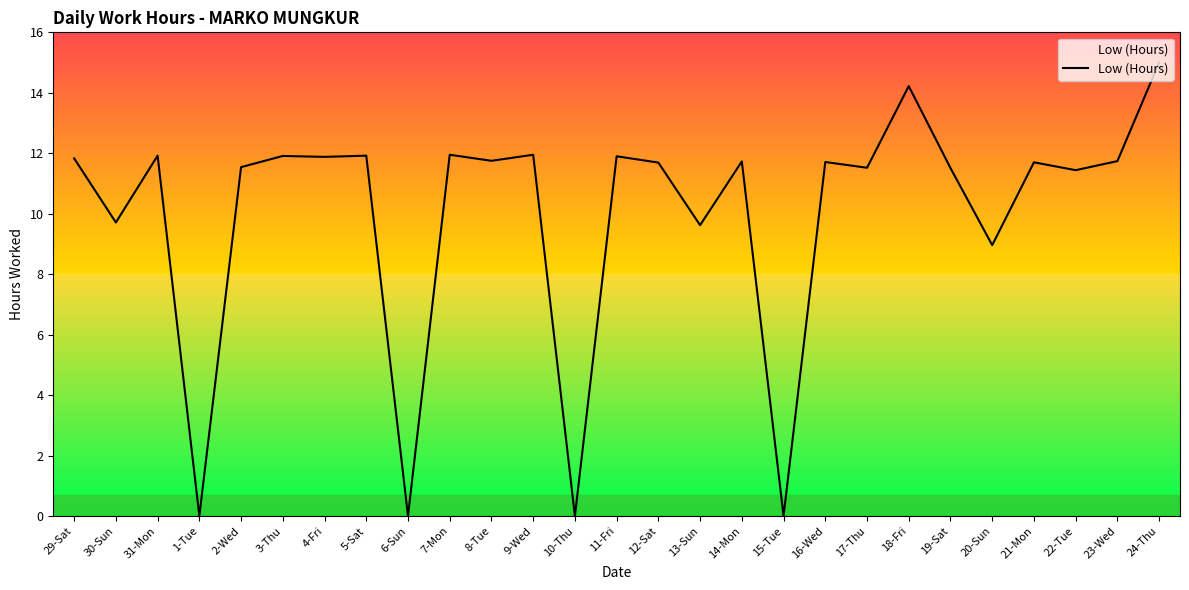

Approximately how many times larger is the value at 12-Sat compared to 24-Thu?

0.8